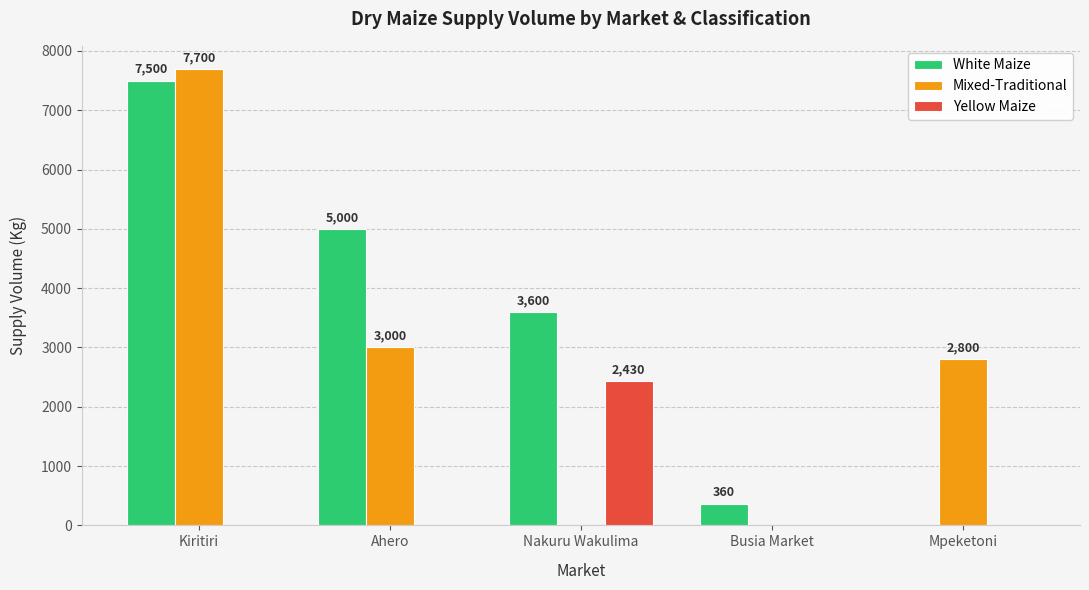

What is the average value of the Yellow Maize series?

486